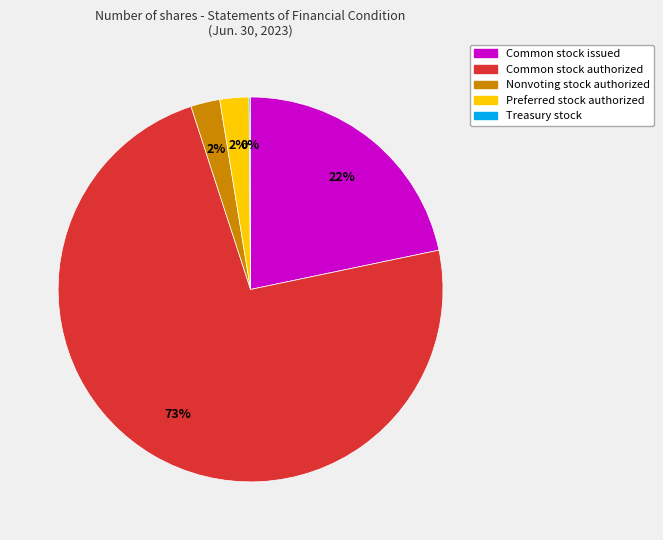

Which has a higher value, Common stock issued or Nonvoting stock authorized?

Common stock issued